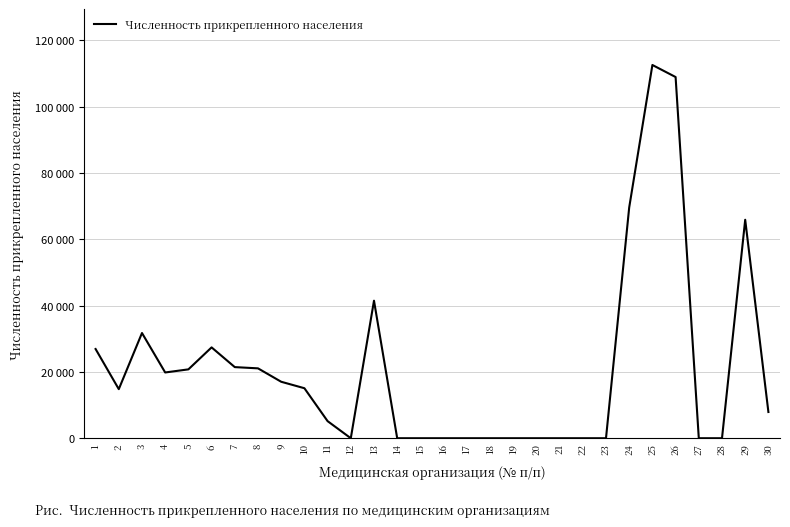

Is this an area chart (filled region under the line)?

No